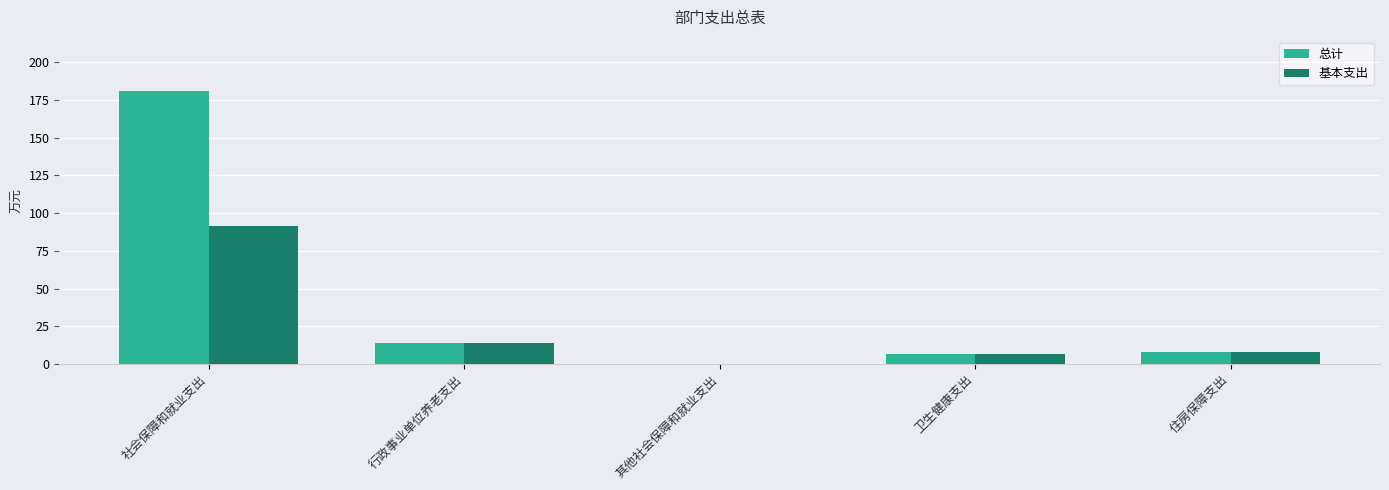

Reading right to left, list all the values displayed in this chart.

总计: 7.5	6.4	0.2	14.1	180.8
基本支出: 7.5	6.4	0.2	14.1	91.6